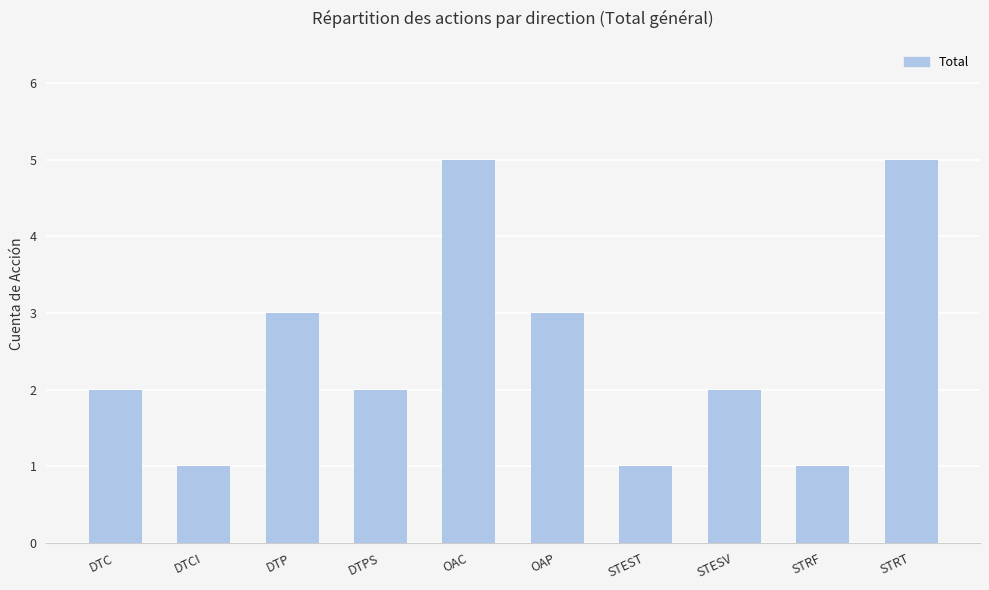

Between STRF and DTC, which is larger?

DTC